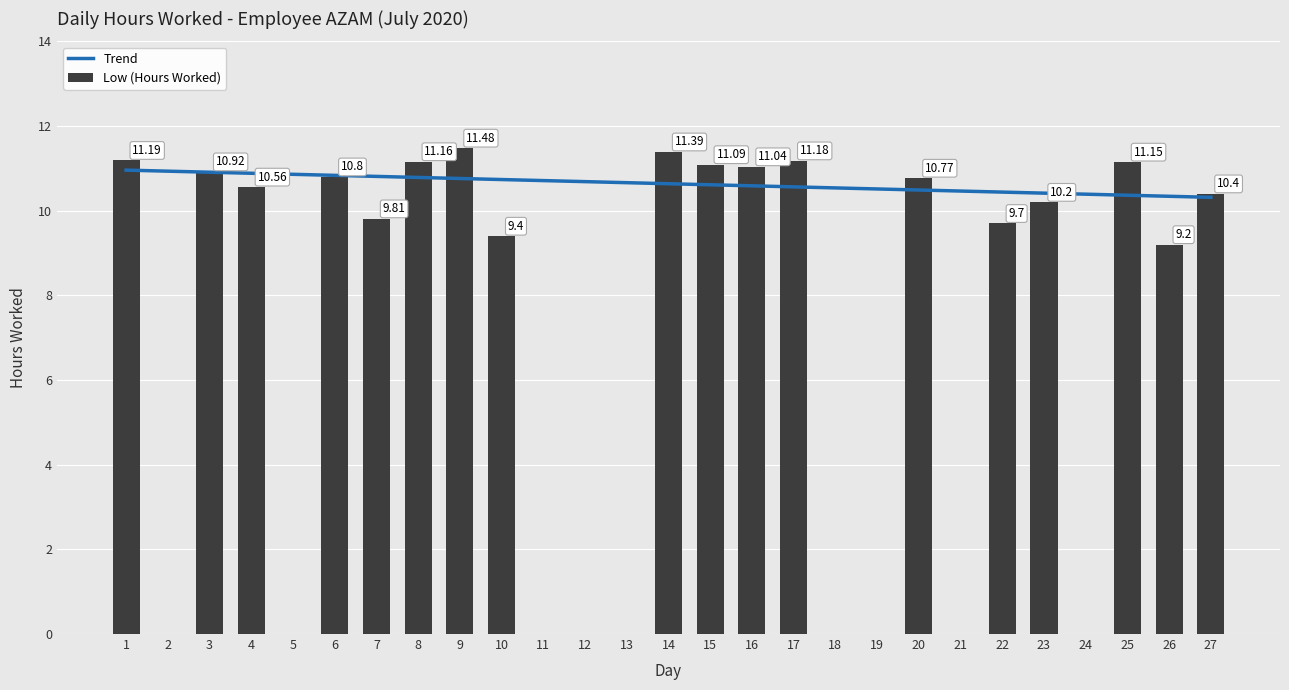

Which category has the highest value in the Trend series?

1